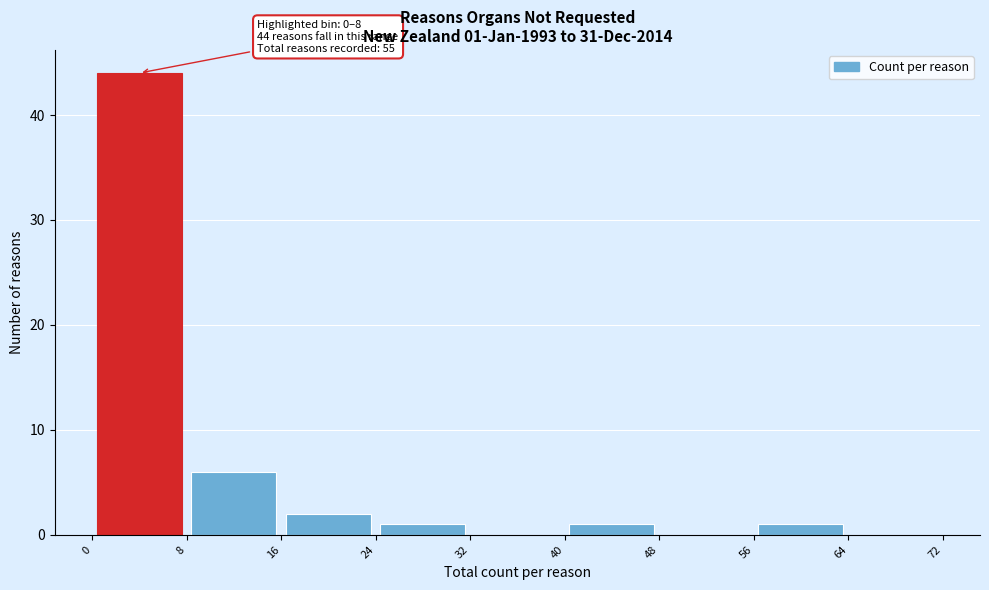

Over which range of the x-axis is the bar tallest?

0 to 8